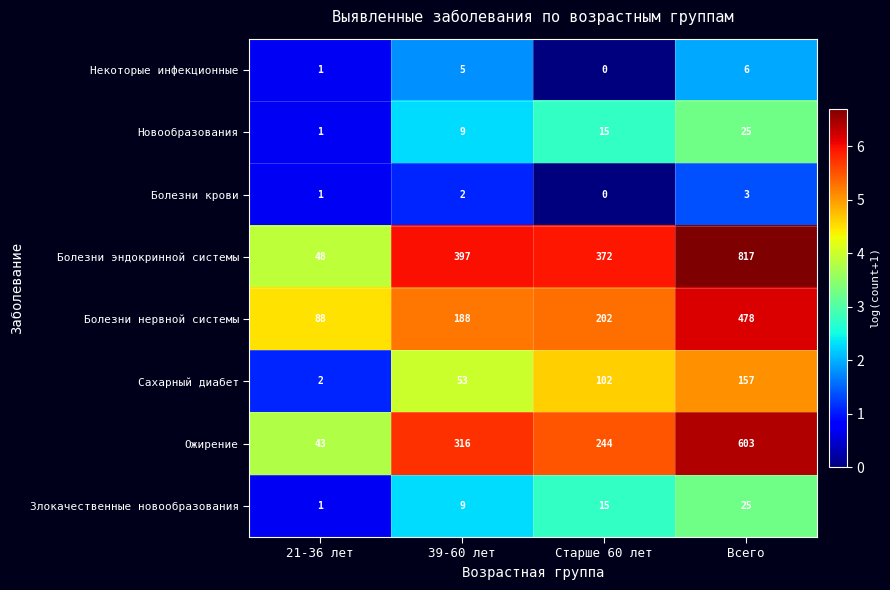

The value of Сахарный диабет at 21-36 лет is 1. True or false?

False